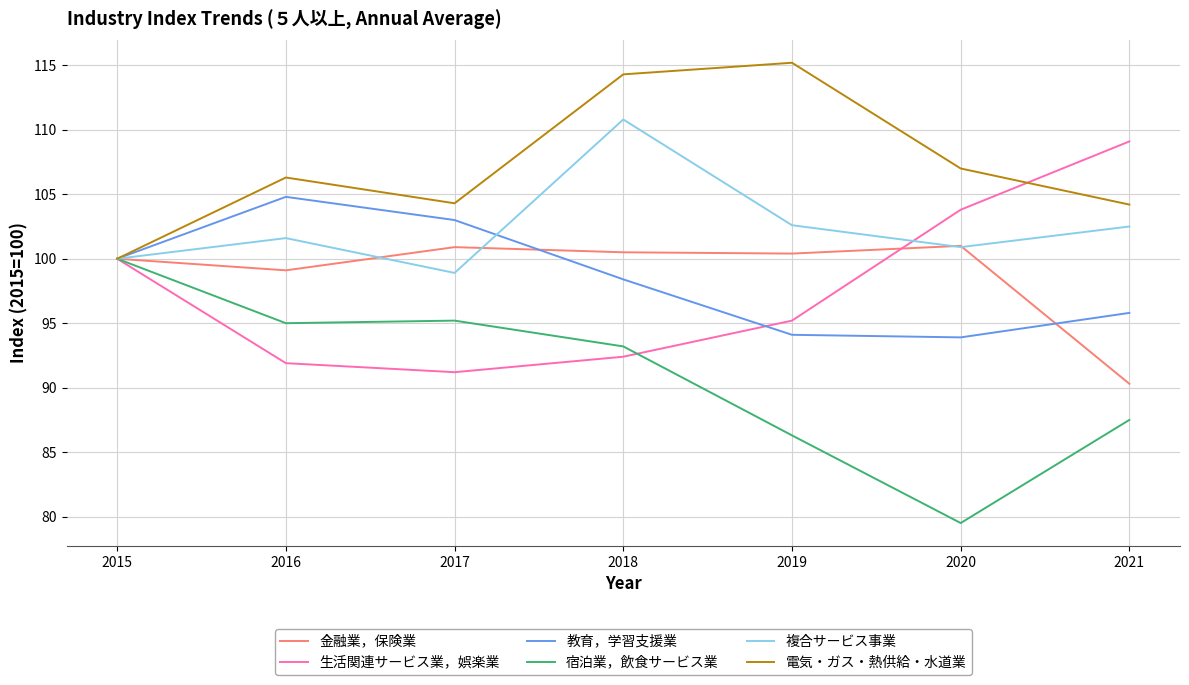

True or false: 金融業，保険業 has a value of 41.4 at 2017.

False